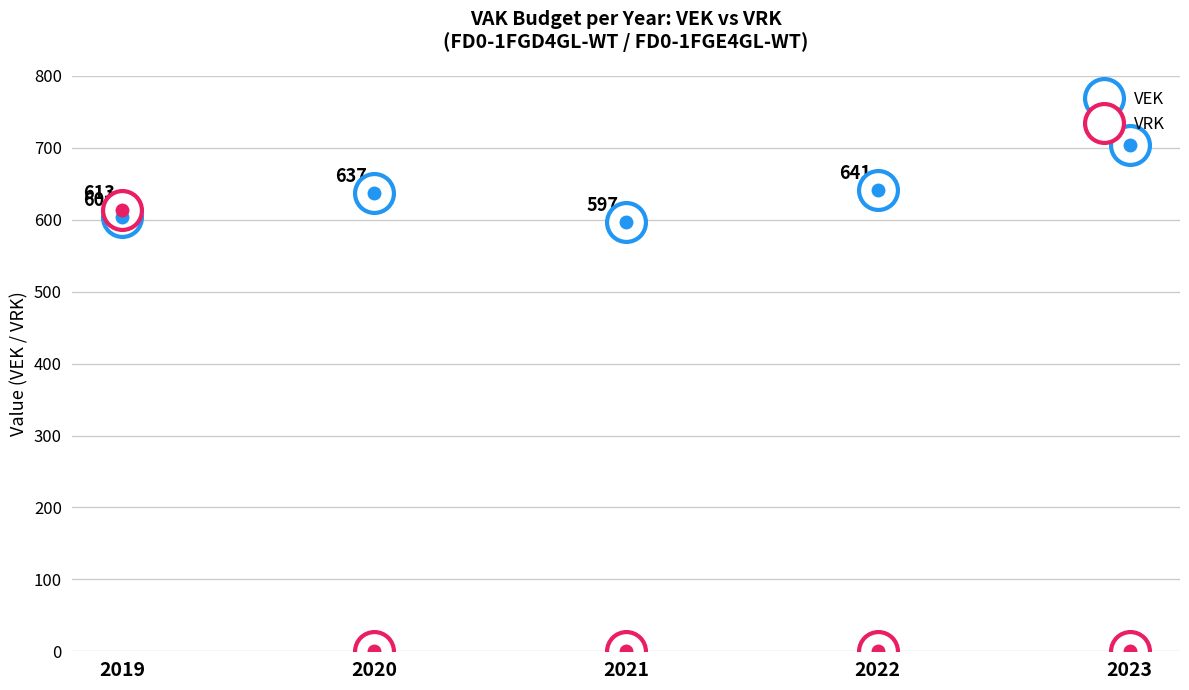

What is the value of the VEK point at the 5th from the left?

704